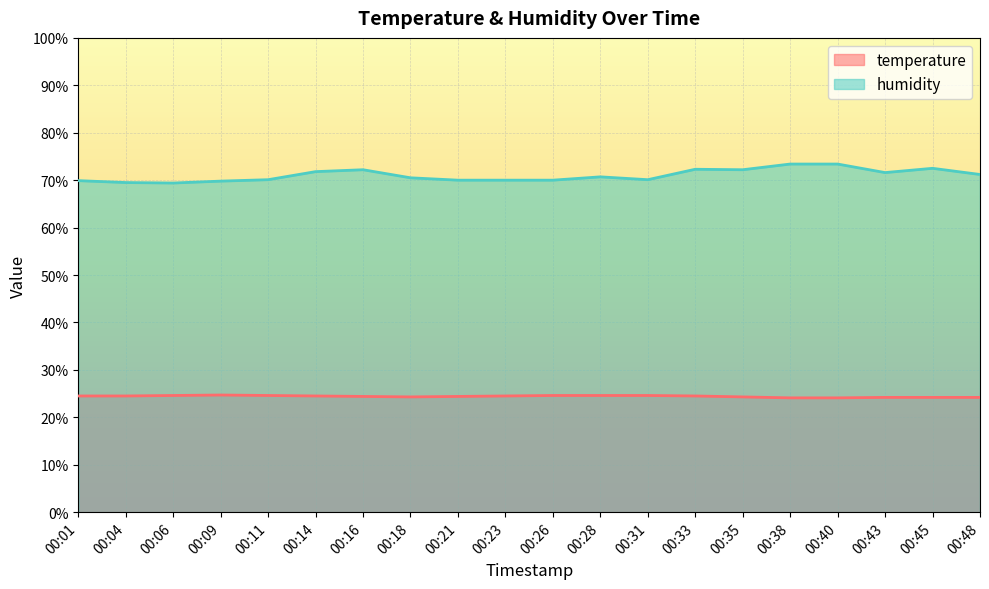

Which series changed the most between 00:23 and 00:28?

humidity